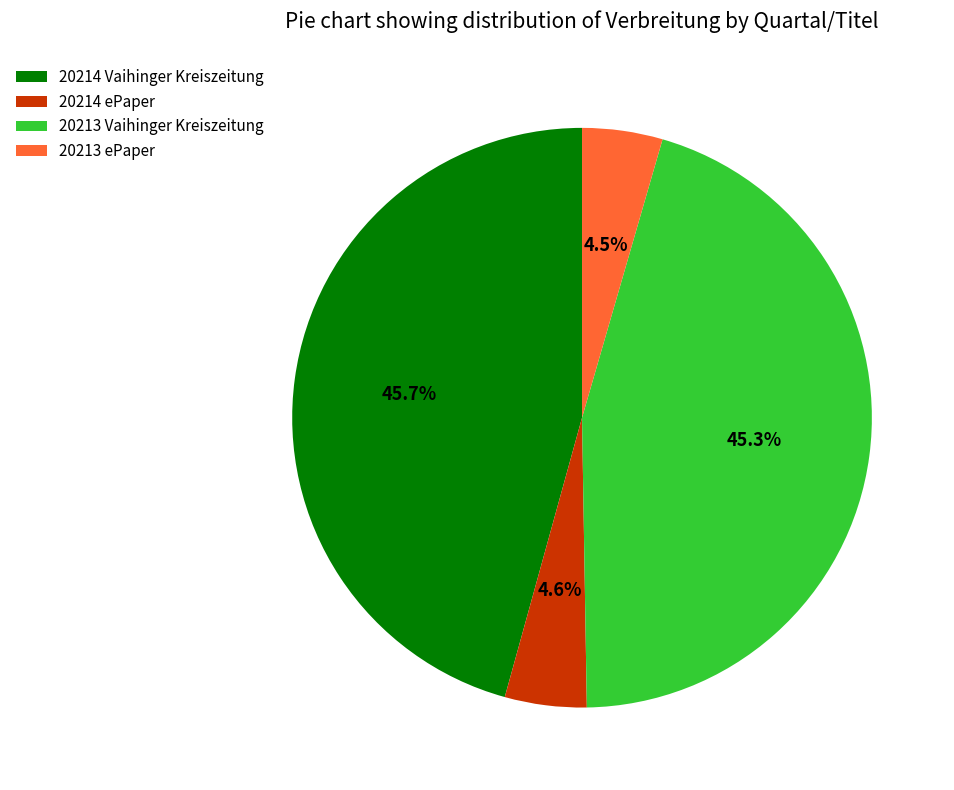

What portion of the pie excludes 20214 ePaper?

95.4%